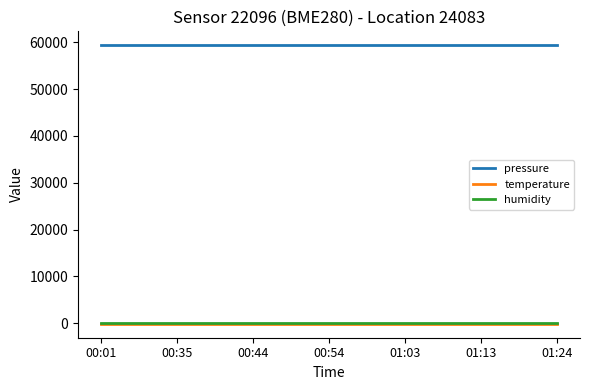

What is the minimum value for pressure?

59371.6